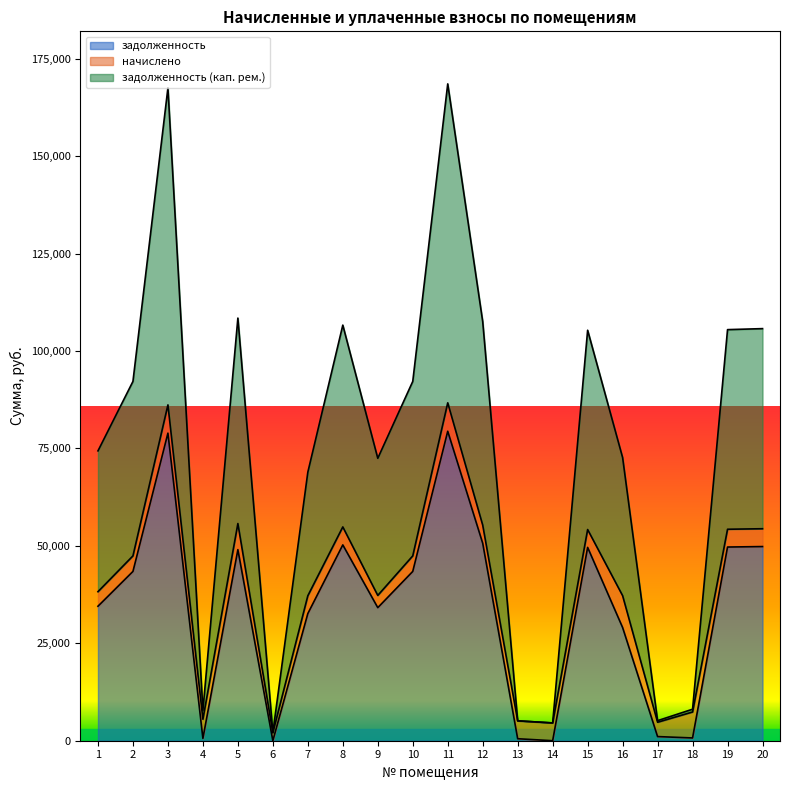

The value of задолженность at 14 is 0.0. True or false?

True